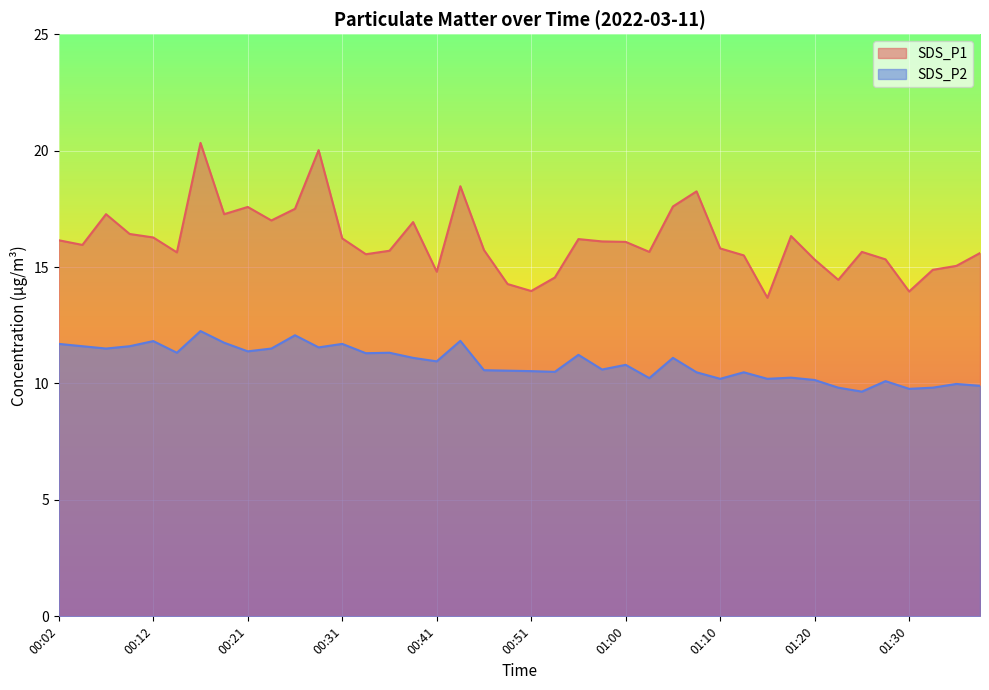

How many lines are shown in the chart?

2